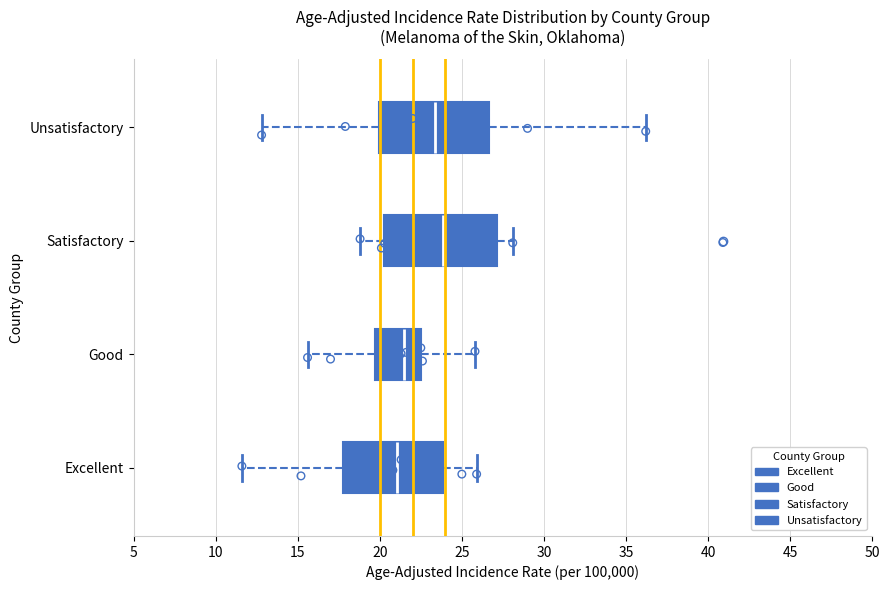

Which box has the furthest to the right median line?

Satisfactory